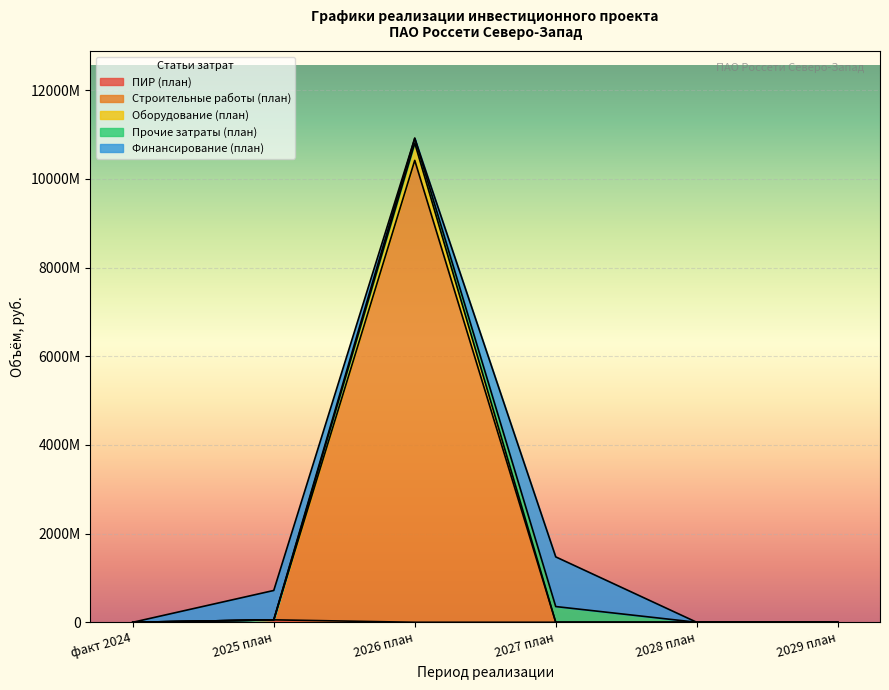

Does the chart display data point markers on the line(s)?

No